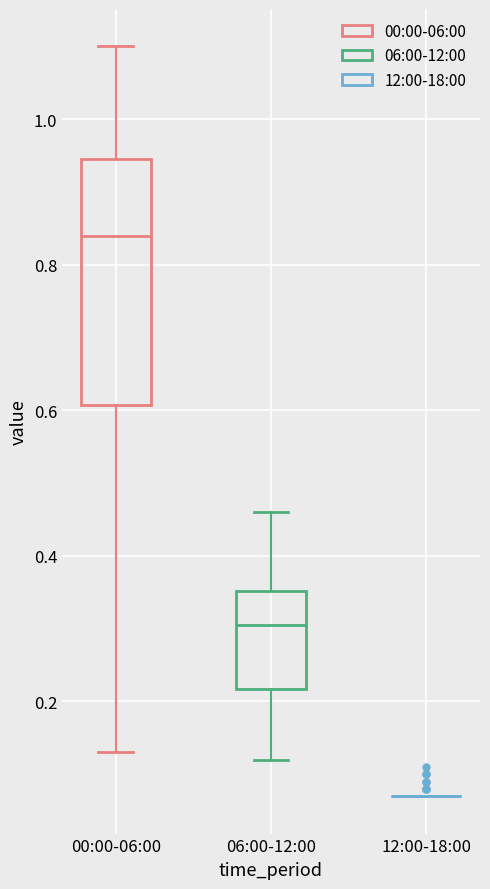

Reading left to right, transcribe this box plot: for each box, give where its median line is, the range the box spans, and where its two whiskers end, as read against the y-axis. The values are not printed on the chart, so give them approximately, as read against the axis.

00:00-06:00: median 0.84, box 0.60 to 0.94, whiskers 0.14 to 1.10
06:00-12:00: median 0.30, box 0.22 to 0.36, whiskers 0.12 to 0.46
12:00-18:00: box collapsed to a line at 0.08, whiskers 0.08 to 0.08